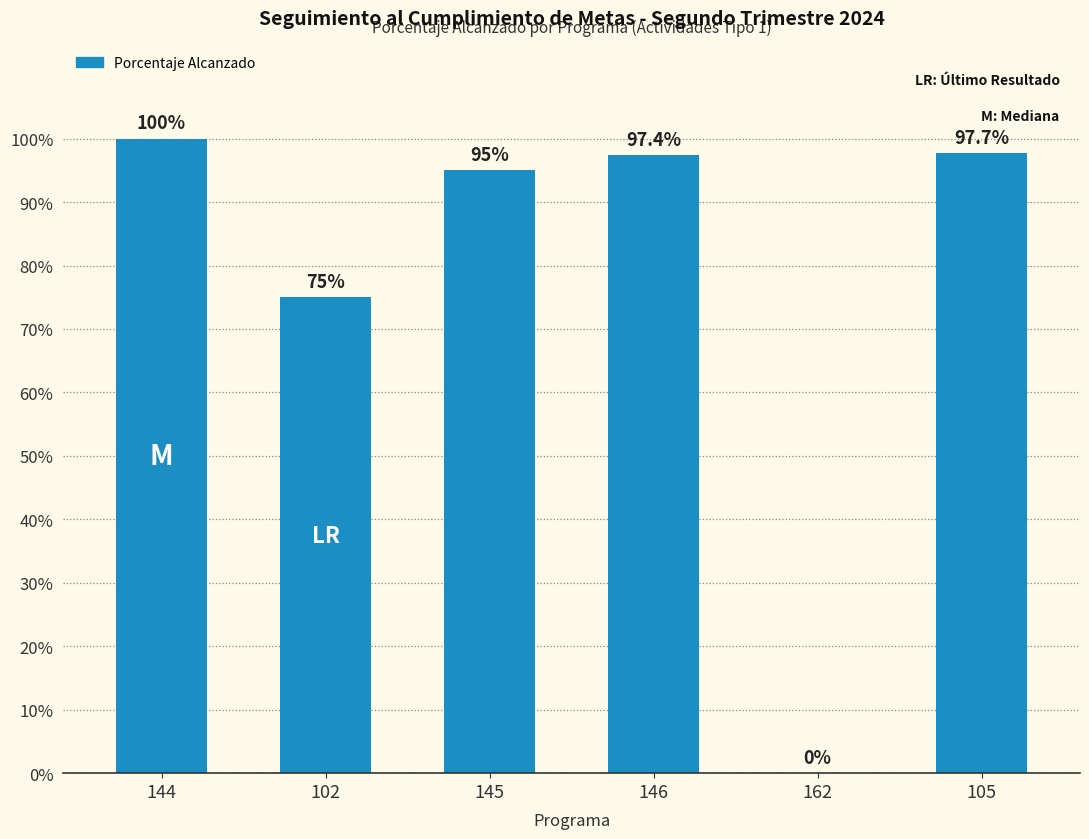

Are the bars horizontal?

No